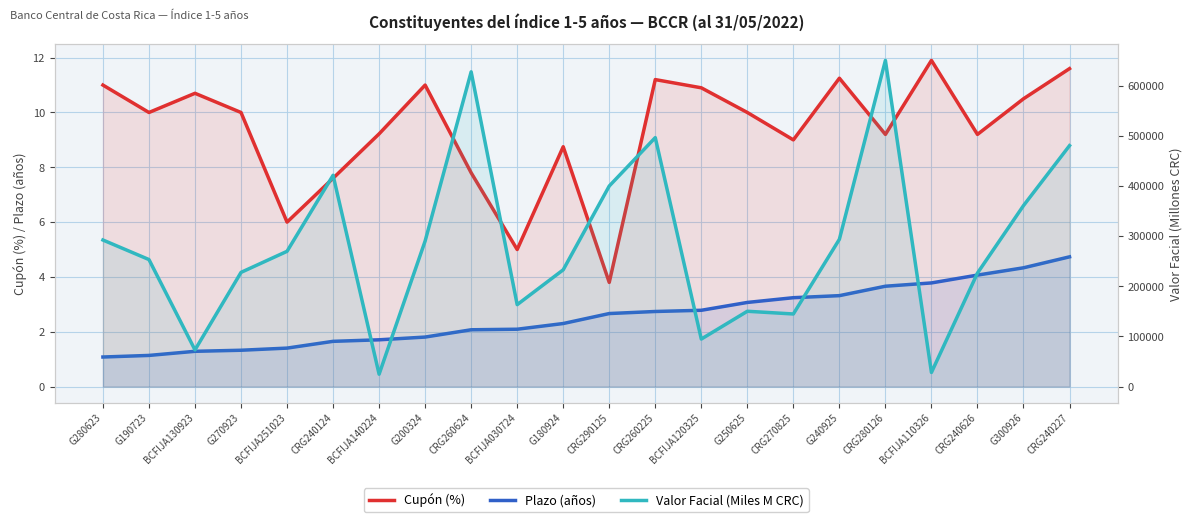

At which label does Valor Facial (Miles M CRC) first exceed 269611?

G280623